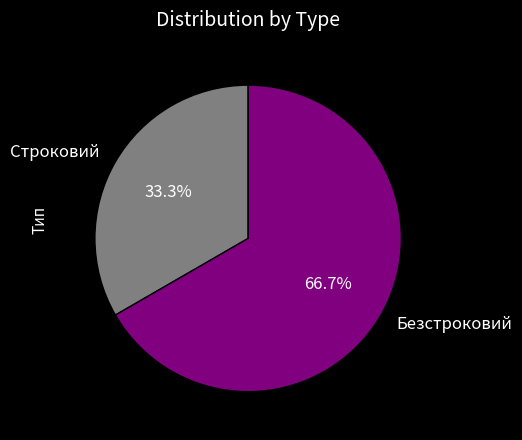

To the nearest percent, what is the difference between the largest and smallest slice percentages?

33%